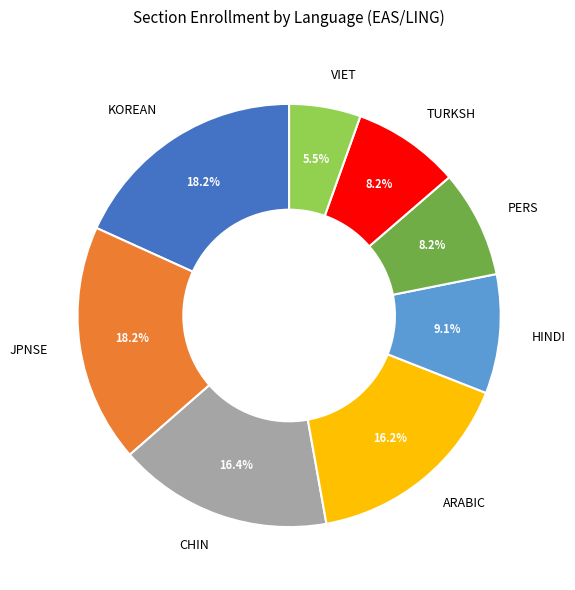

How many slices are in this pie chart?

8